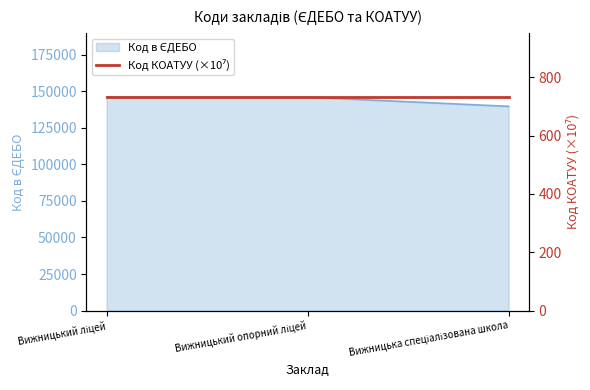

How many lines are shown in the chart?

1